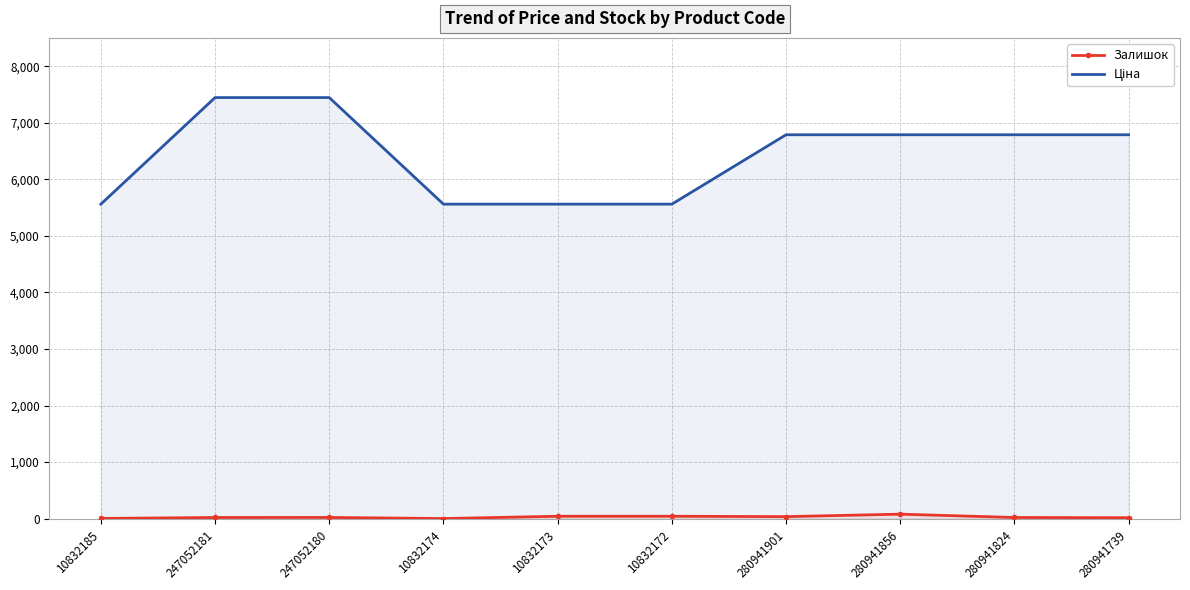

Reading left to right, what are all the values shown in this chart?

Залишок: 10832185=3.0	247052181=20.0	247052180=21.0	10832174=1.0	10832173=42.0	10832172=42.0	280941901=35.0	280941856=79.0	280941824=20.0	280941739=16.0
Ціна: 10832185=5560.3	247052181=7444.6	247052180=7444.6	10832174=5560.3	10832173=5560.3	10832172=5560.3	280941901=6787.1	280941856=6787.1	280941824=6787.1	280941739=6787.1